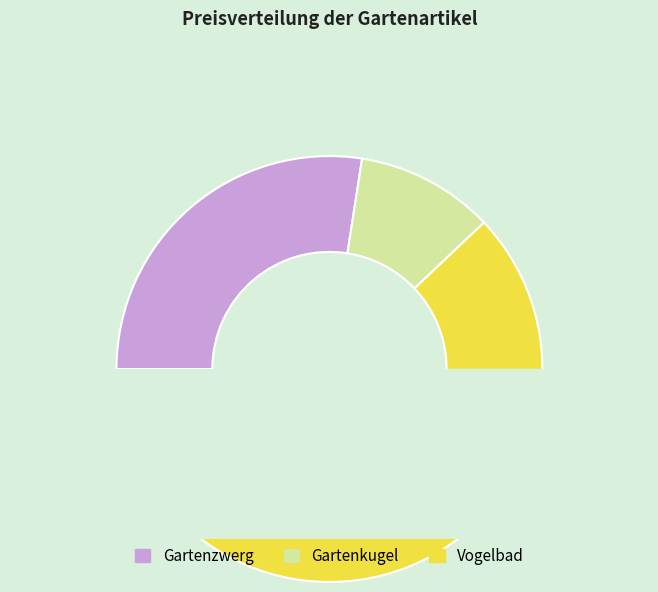

Does Vogelbad represent more than half of the total?

Yes